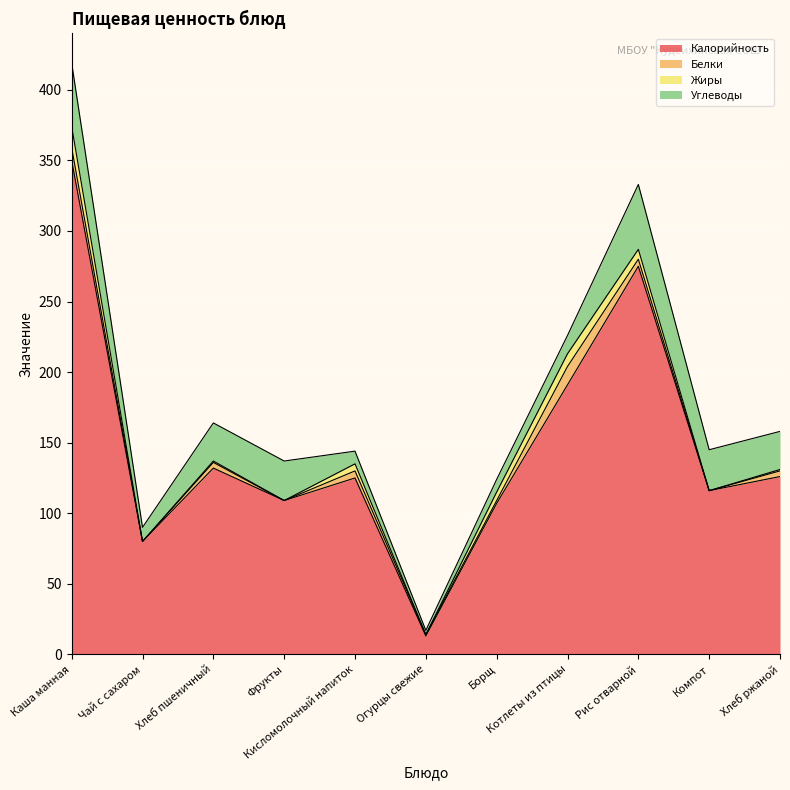

How many data points does each series have?

11